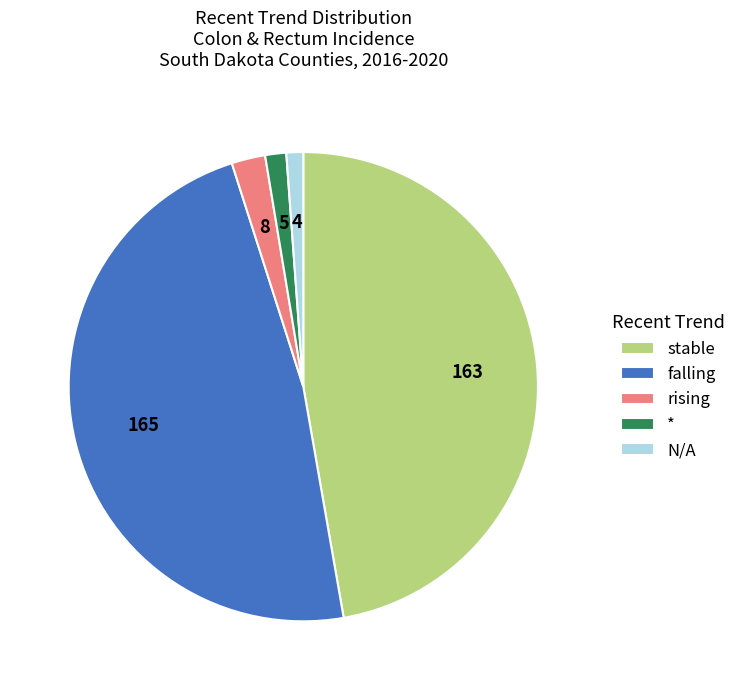

Does stable account for over 50% of the chart?

No